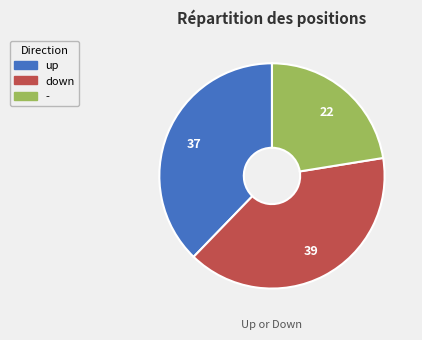

Does any single category account for the majority?

No